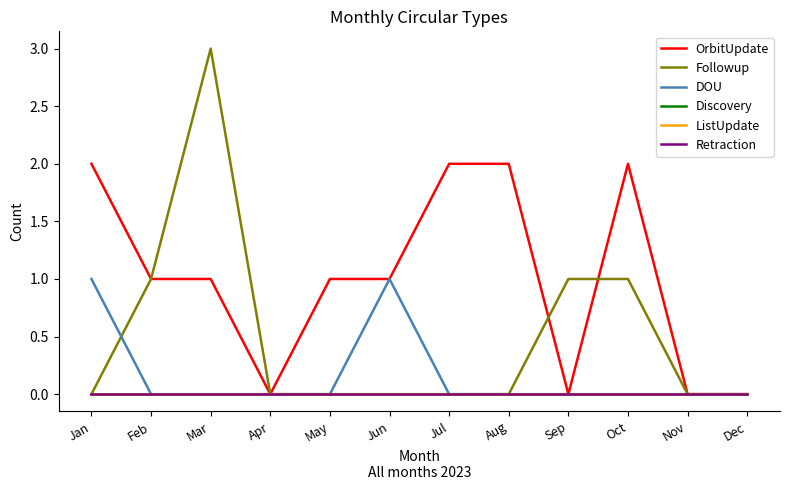

Reading left to right, what are all the values shown in this chart?

OrbitUpdate: 2	1	1	0	1	1	2	2	0	2	0	0
Followup: 0	1	3	0	0	0	0	0	1	1	0	0
DOU: 1	0	0	0	0	1	0	0	0	0	0	0
Discovery: 0	0	0	0	0	0	0	0	0	0	0	0
ListUpdate: 0	0	0	0	0	0	0	0	0	0	0	0
Retraction: 0	0	0	0	0	0	0	0	0	0	0	0